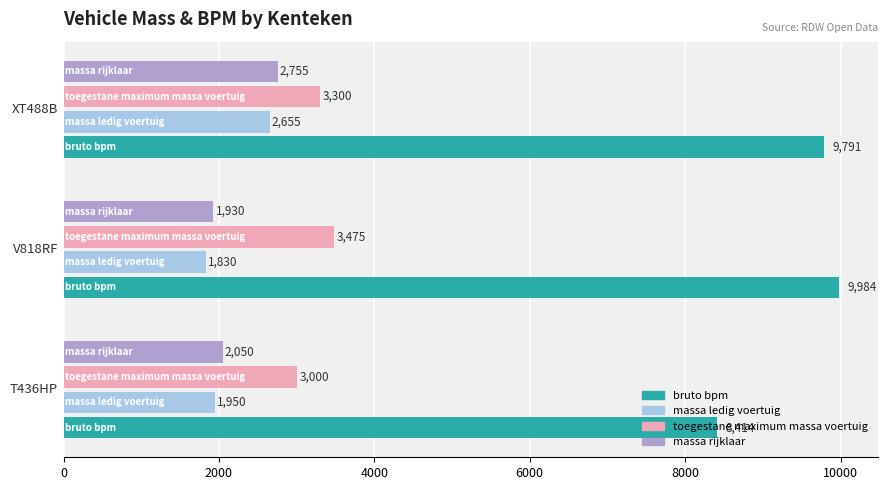

What is the smallest value displayed?

1830